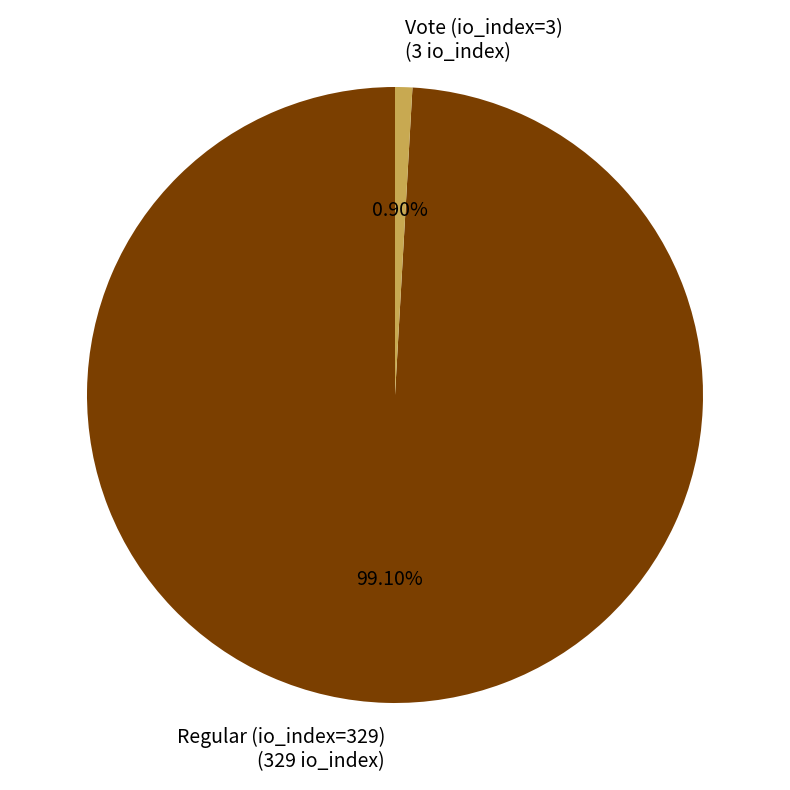

To the nearest percent, what is the combined percentage of Regular (io_index=329) and Vote (io_index=3)?

100%